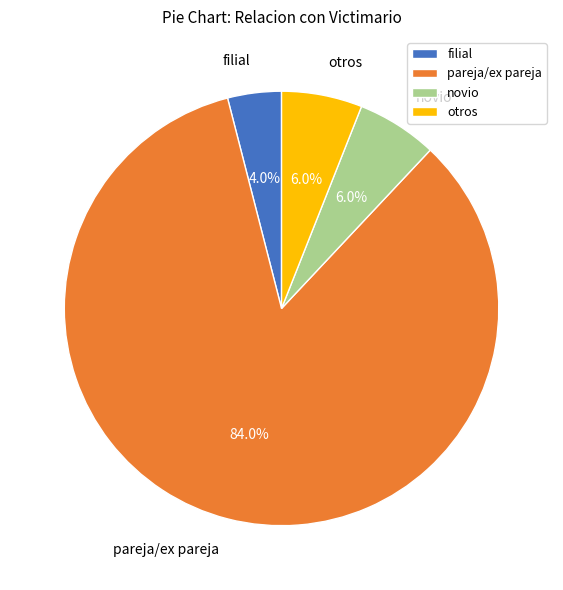

Is pareja/ex pareja the majority of the pie?

Yes